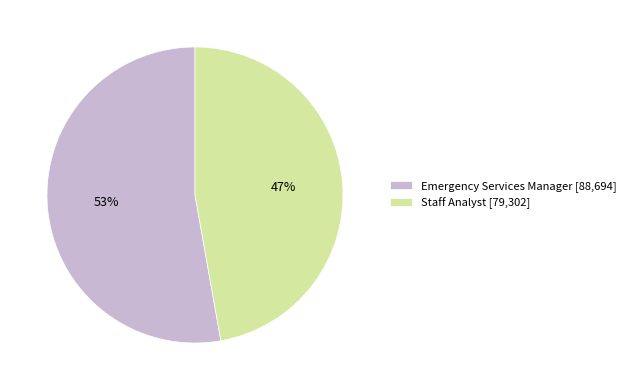

Is the sum of Staff Analyst [79,302] and Emergency Services Manager [88,694] greater than half?

Yes